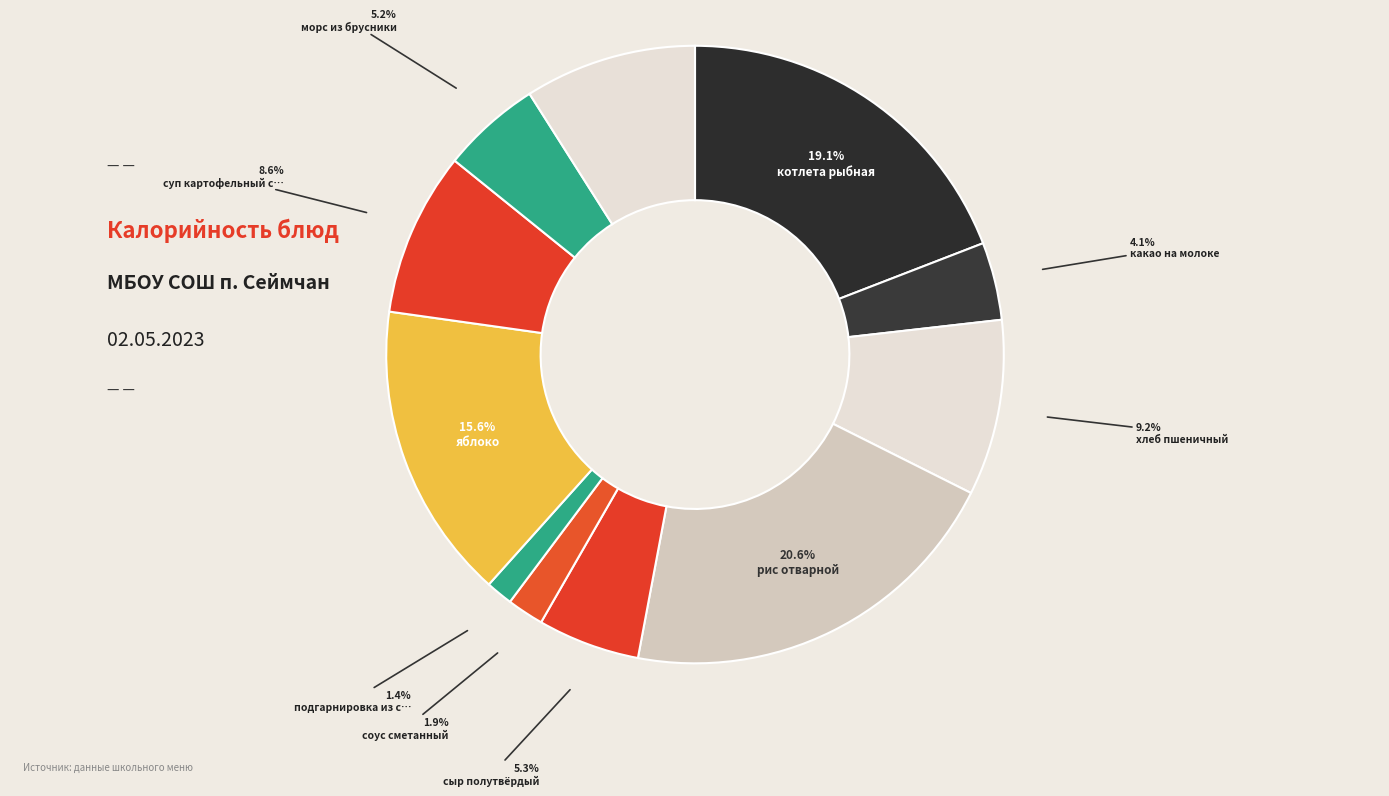

To the nearest percent, what is the average slice percentage?

9%